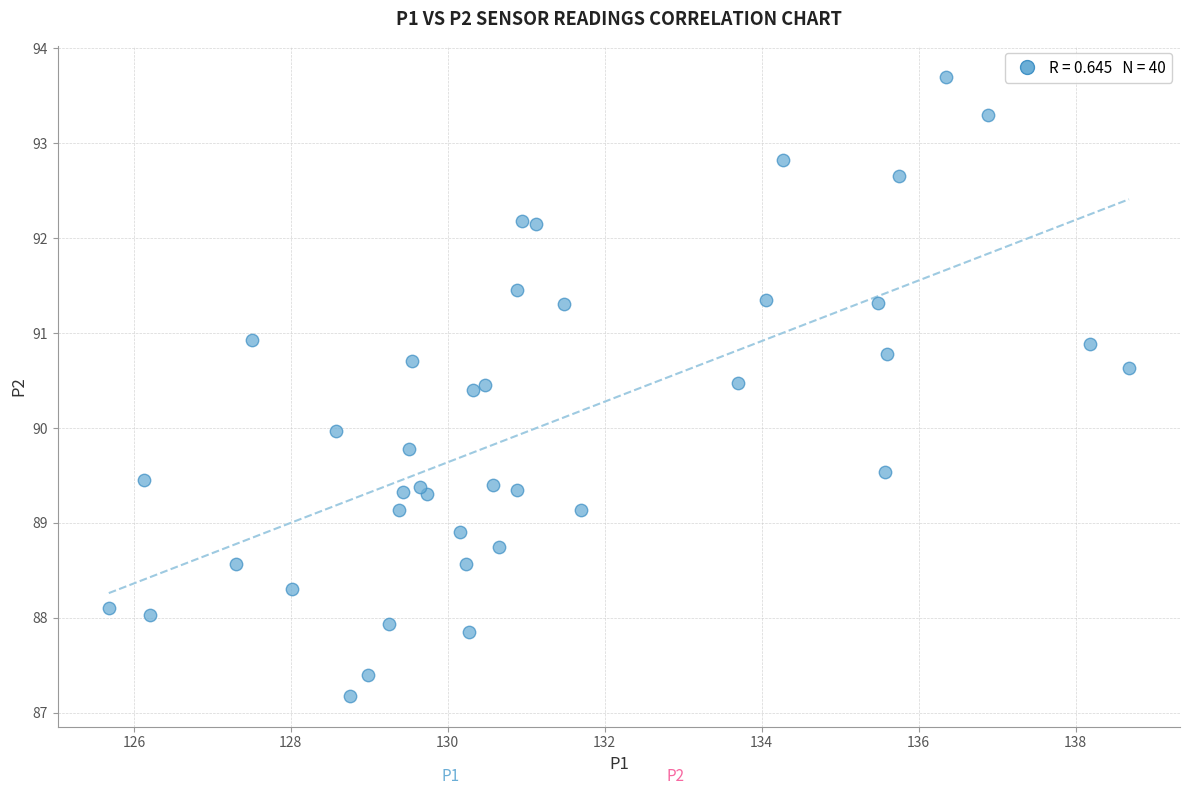

What is the range of Y values (max minus min)?

6.5